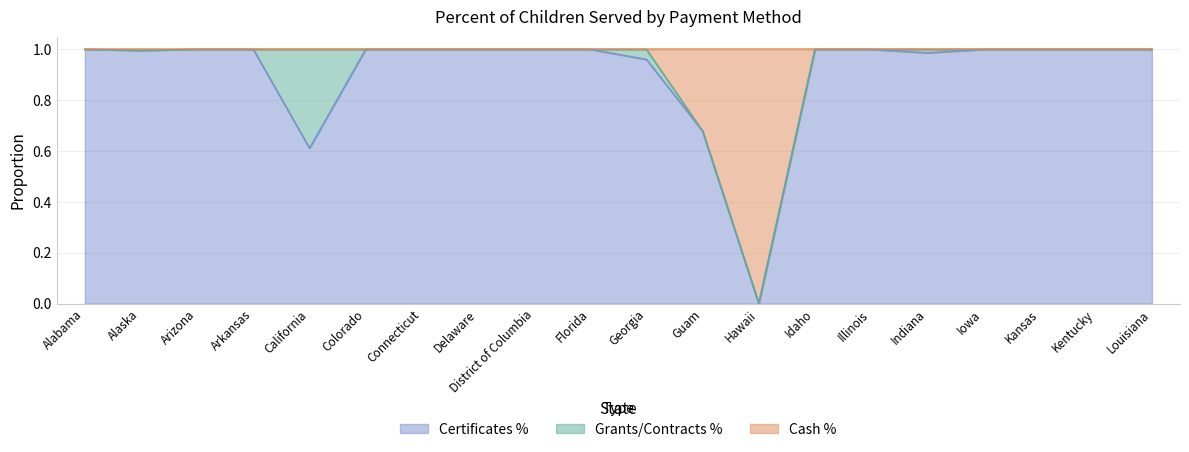

Is it true that Certificates % equals 1.0 at Connecticut?

True